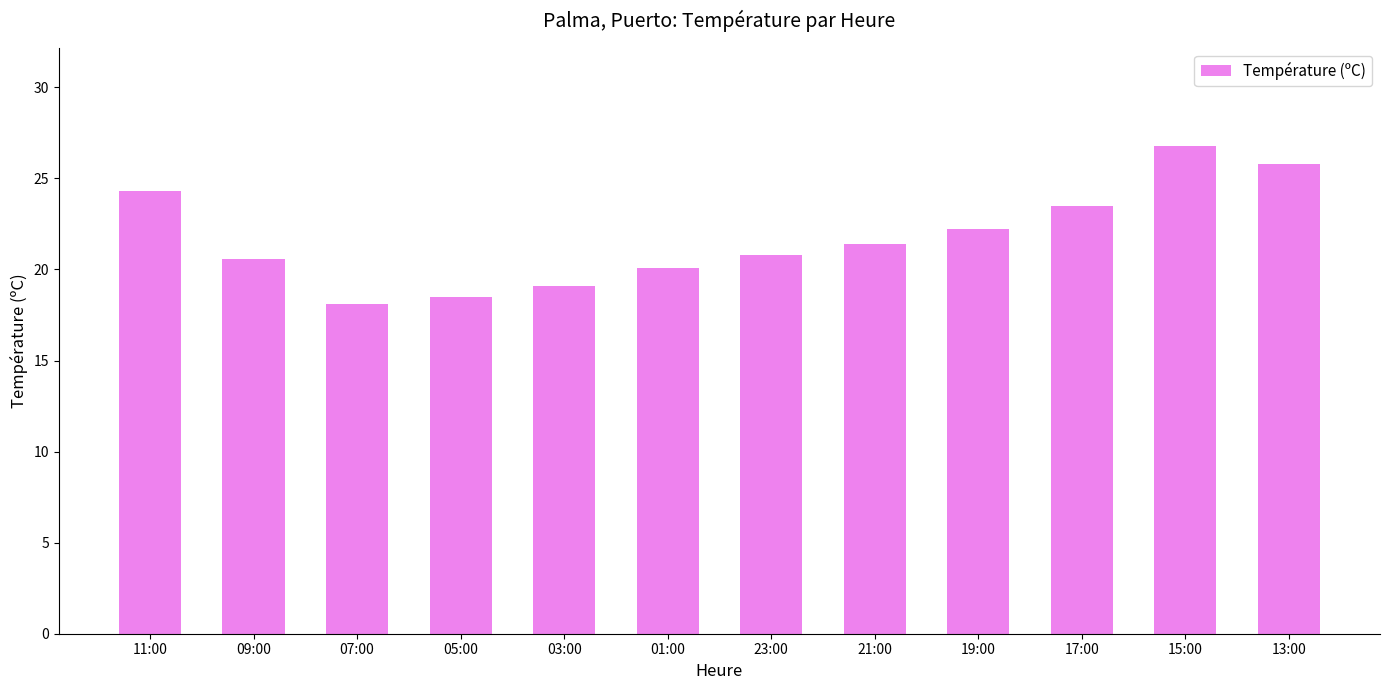

What is the label of the 6th bar from the right?

23:00